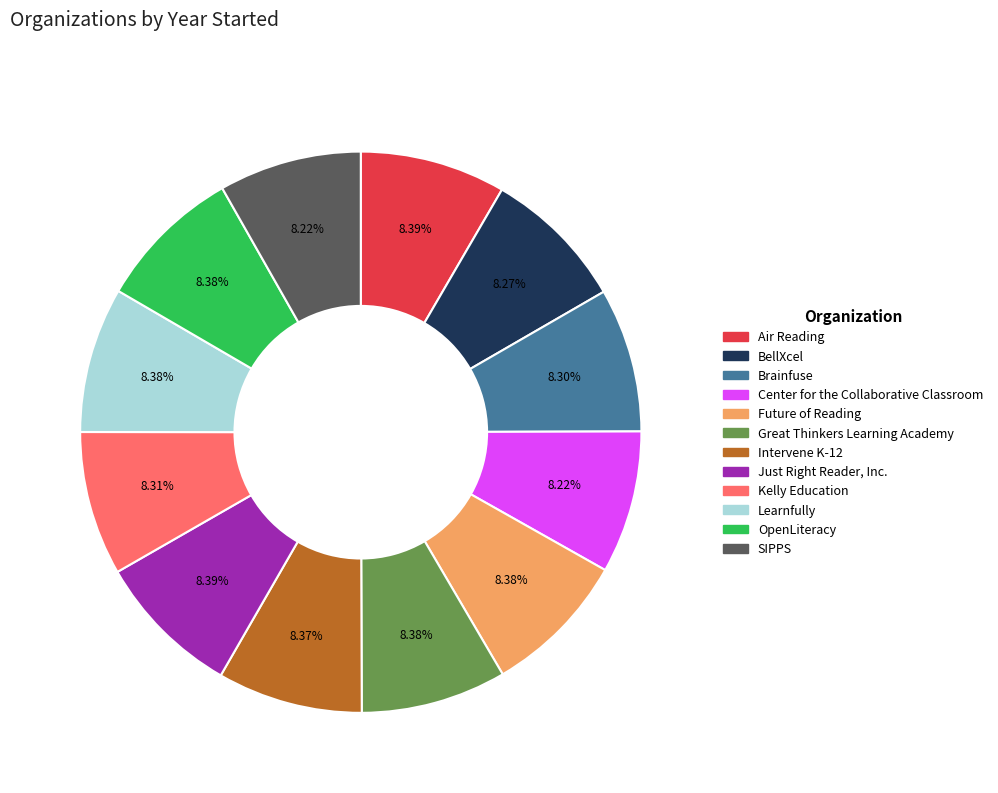

Does Intervene K-12 account for over 50% of the chart?

No